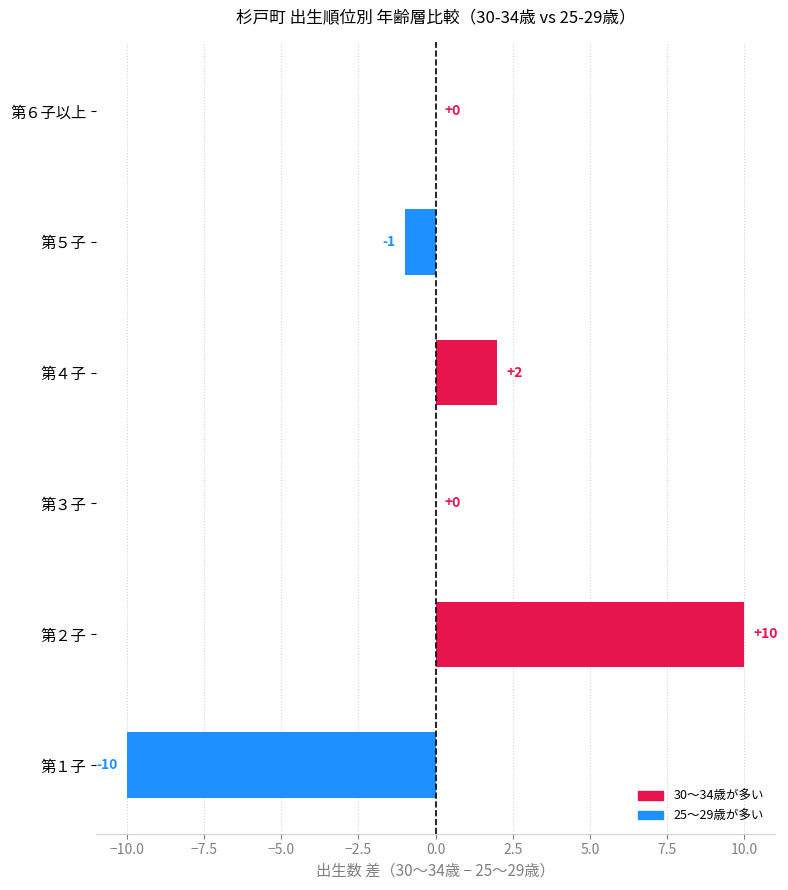

True or false: the data shows -8 at 第６子以上.

False